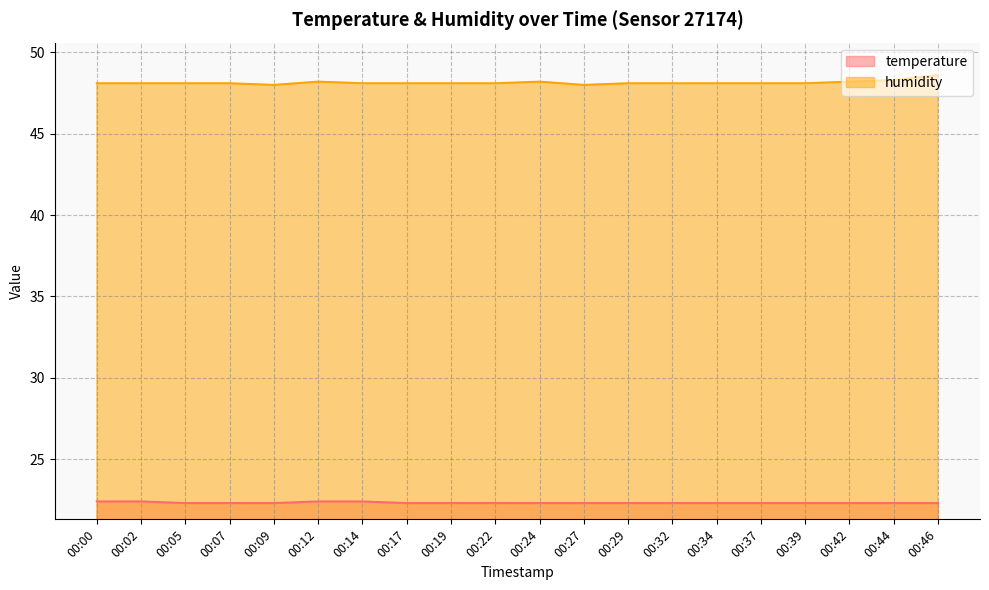

Reading left to right, extract all data points from this chart.

temperature: 00:00=22.4	00:02=22.4	00:05=22.3	00:07=22.3	00:09=22.3	00:12=22.4	00:14=22.4	00:17=22.3	00:19=22.3	00:22=22.3	00:24=22.3	00:27=22.3	00:29=22.3	00:32=22.3	00:34=22.3	00:37=22.3	00:39=22.3	00:42=22.3	00:44=22.3	00:46=22.3
humidity: 00:00=48.1	00:02=48.1	00:05=48.1	00:07=48.1	00:09=48.0	00:12=48.2	00:14=48.1	00:17=48.1	00:19=48.1	00:22=48.1	00:24=48.2	00:27=48.0	00:29=48.1	00:32=48.1	00:34=48.1	00:37=48.1	00:39=48.1	00:42=48.2	00:44=48.3	00:46=48.6